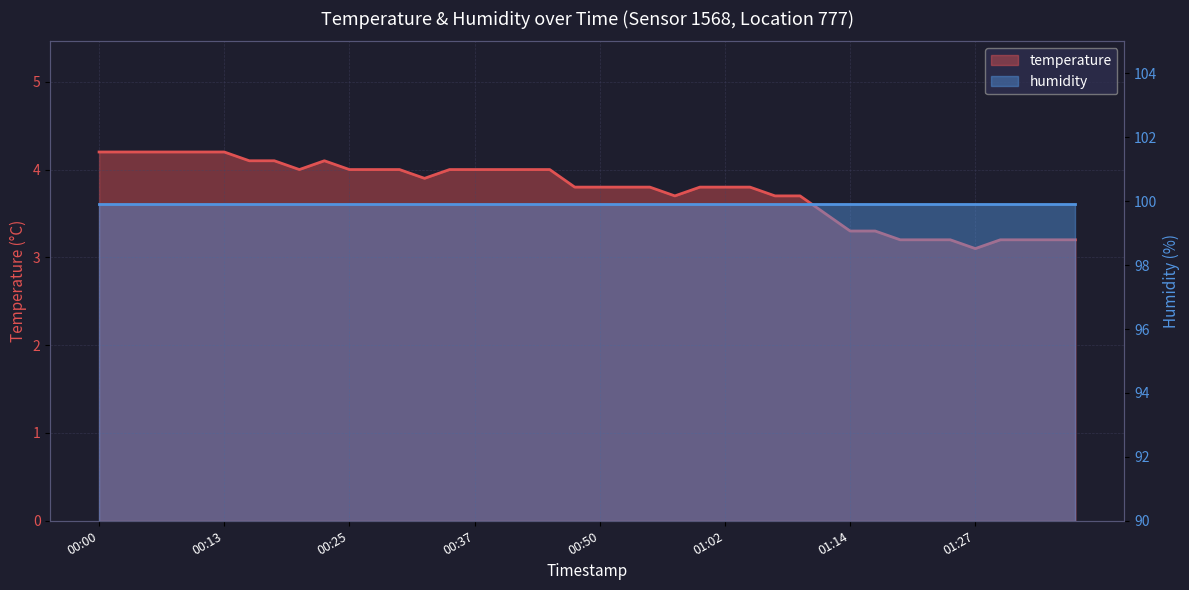

Rank the categories by value from lowest to highest.

01:27, 01:19, 01:22, 01:24, 01:29, 01:32, 01:34, 01:37, 01:14, 01:17, 01:12, 00:57, 01:07, 01:10, 00:47, 00:50, 00:52, 00:55, 01:00, 01:02, 01:05, 00:32, 00:20, 00:25, 00:27, 00:30, 00:35, 00:37, 00:40, 00:42, 00:45, 00:15, 00:17, 00:22, 00:00, 00:03, 00:05, 00:08, 00:10, 00:13